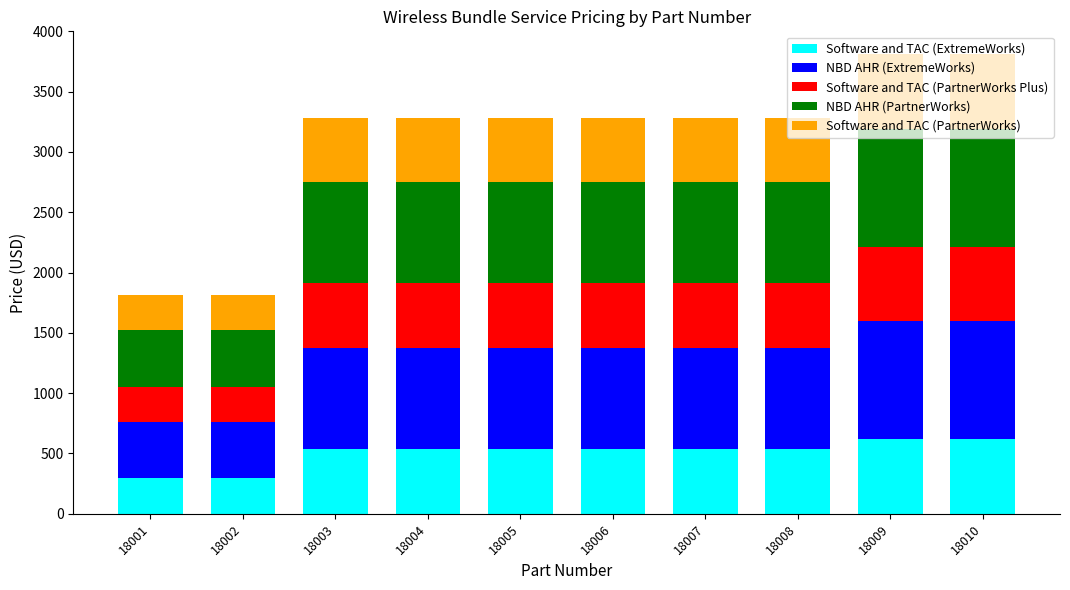

What is the difference between the maximum and second lowest values in the Software and TAC (ExtremeWorks) series?

325